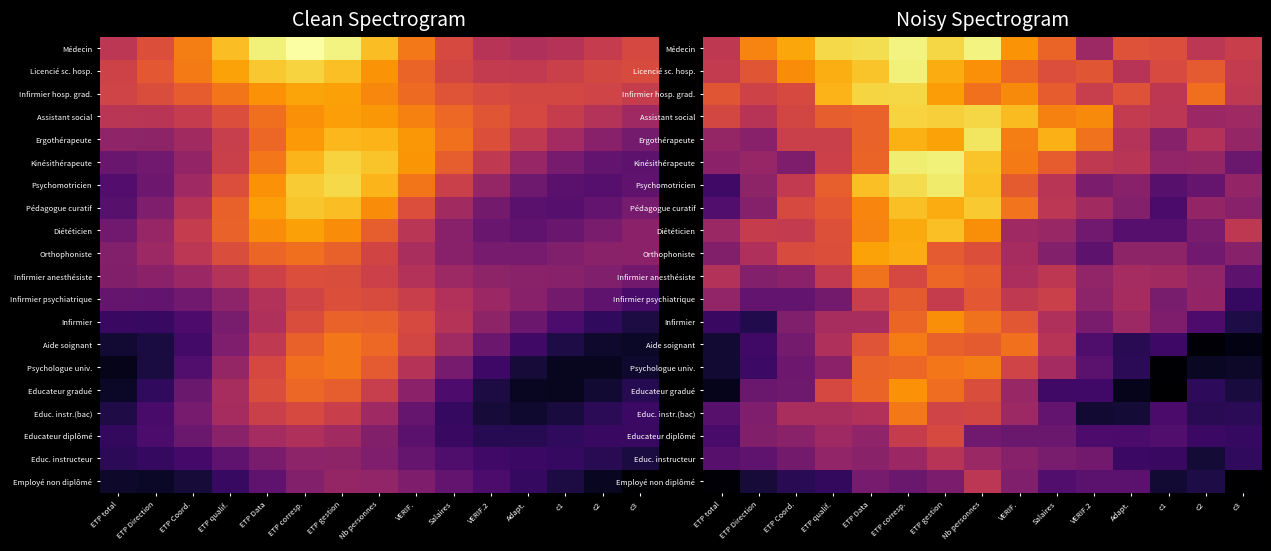

At which label does Employé non diplômé reach its minimum?

c3